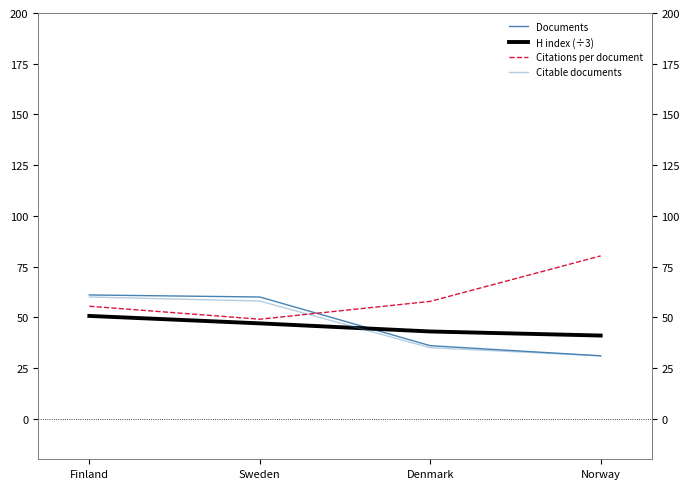

At which category is the sum across all series the highest?

Finland